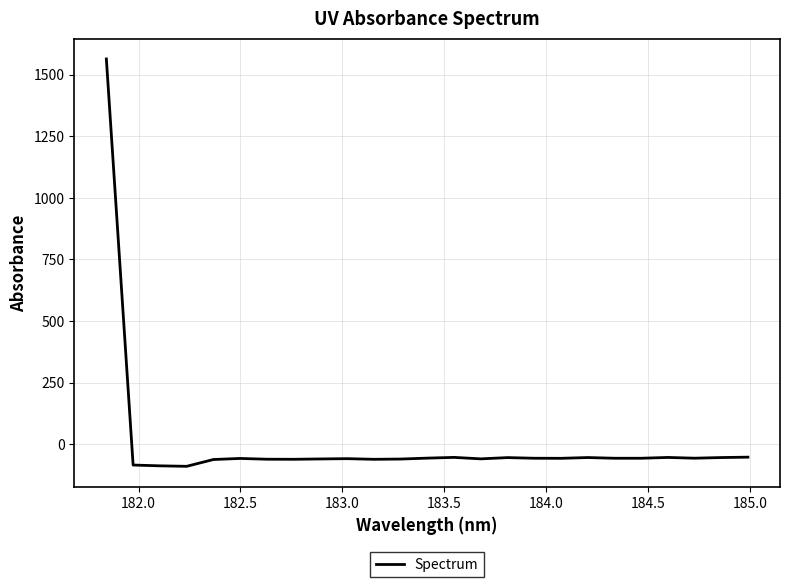

What is the average value?

3.5